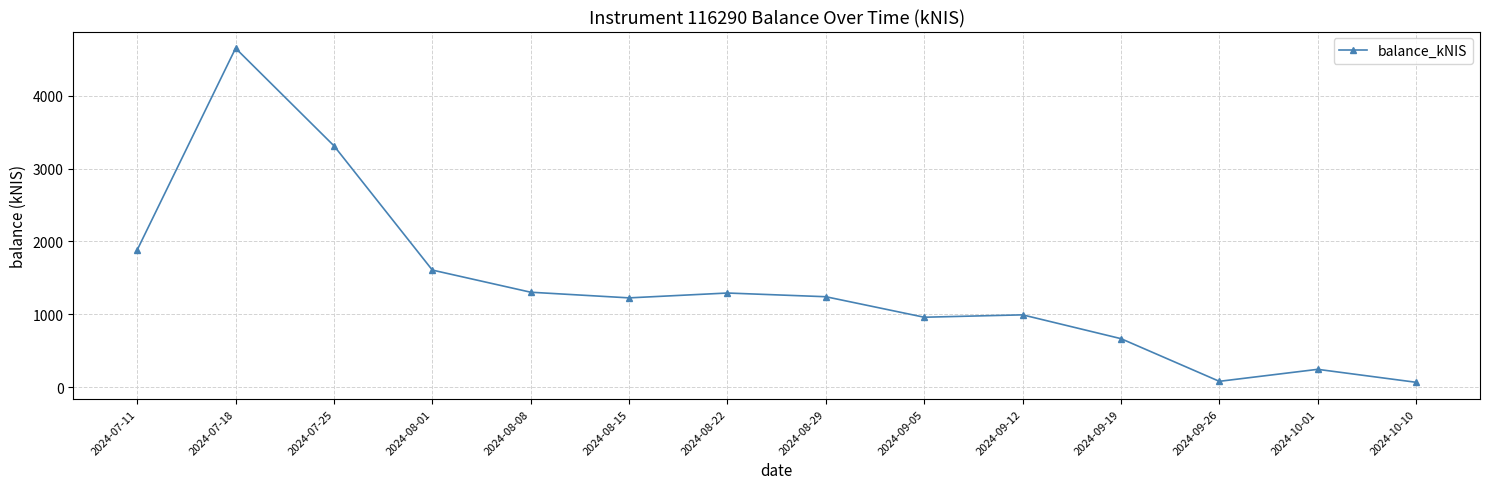

What is the greatest value displayed?

4649.2